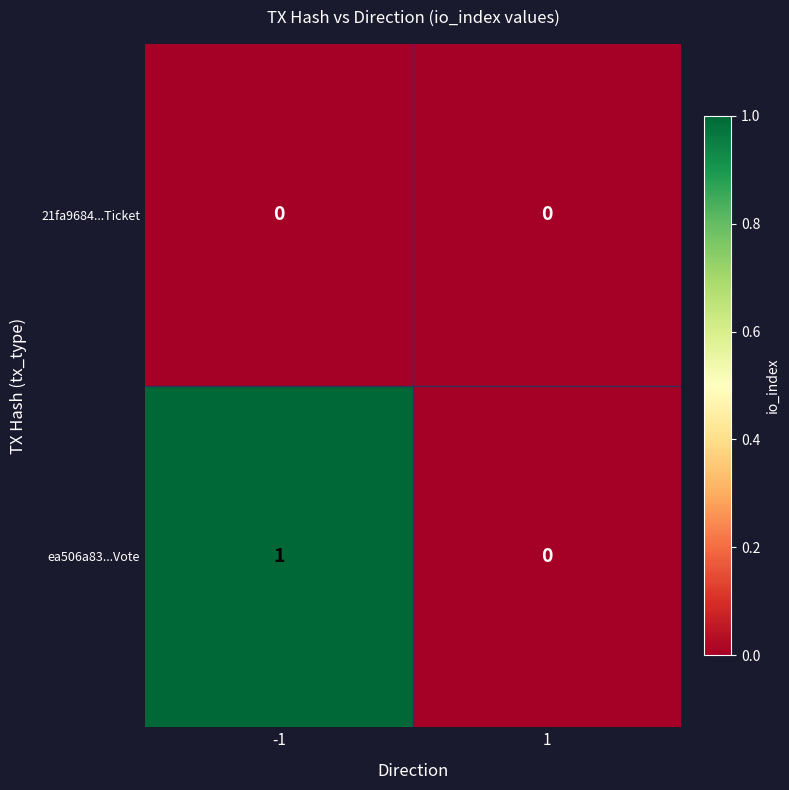

List the labels in order of ea506a83...Vote value, largest first.

-1, 1